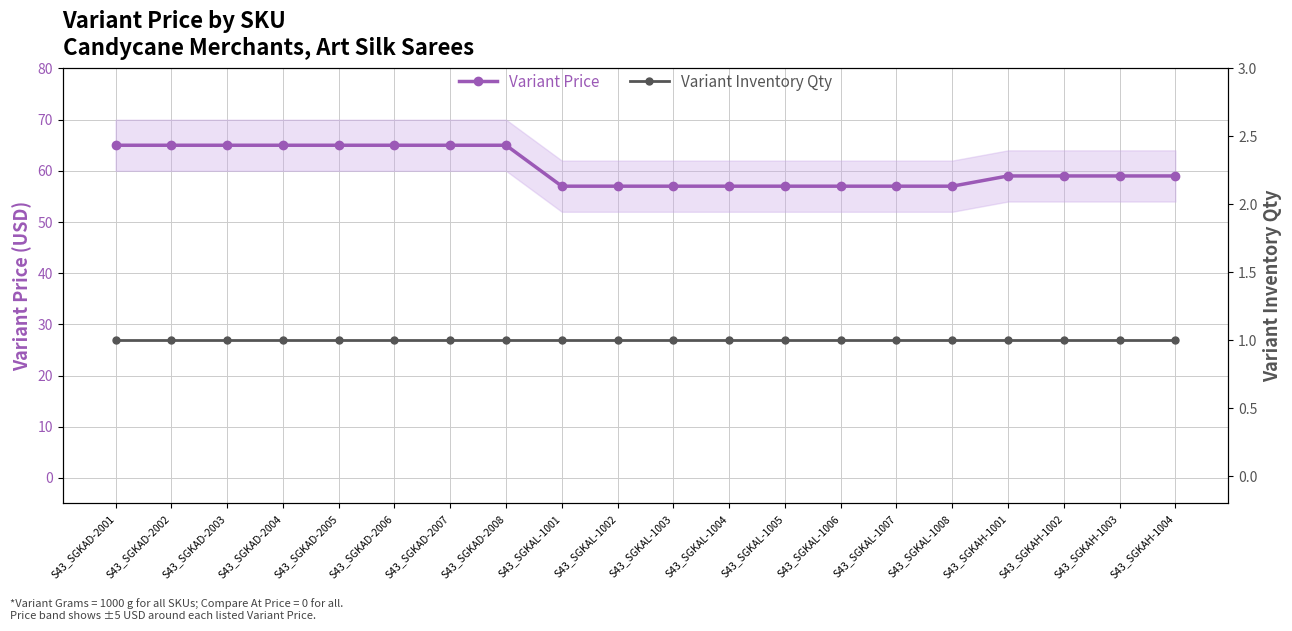

What position from the left is S43_SGKAH-1001?

17